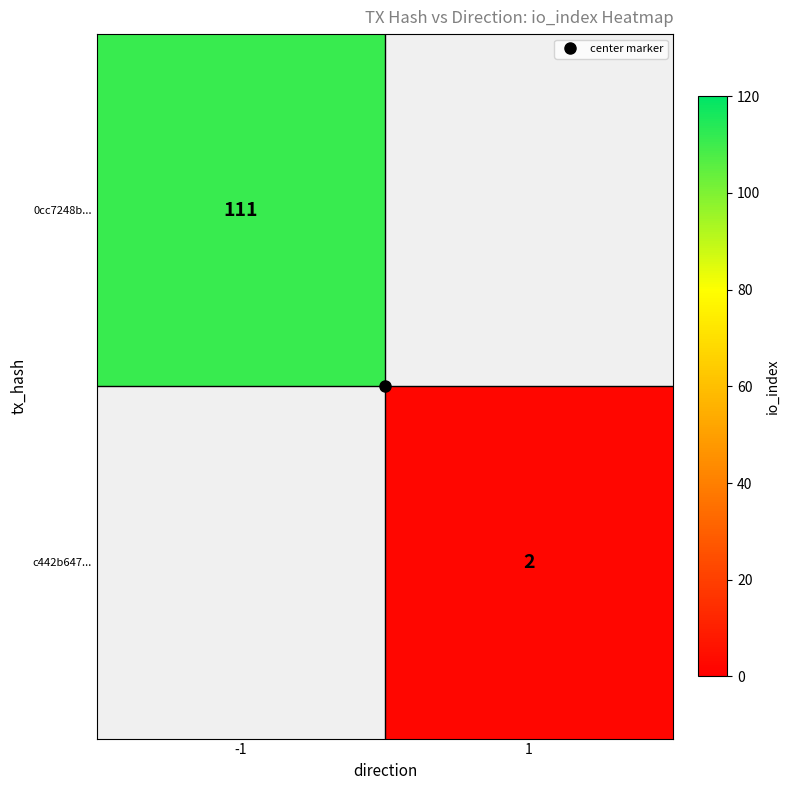

Which category has the highest value in the 0cc7248b... series?

-1